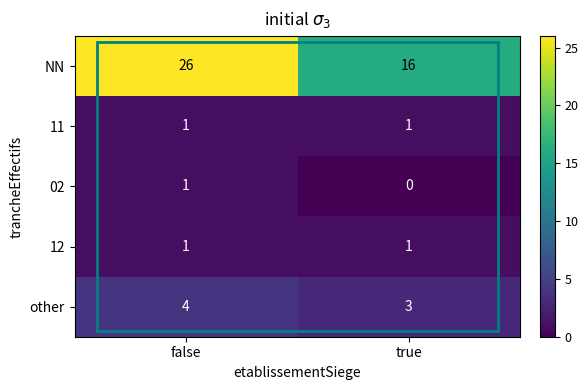

What is the sum of the other values at false and true?

7